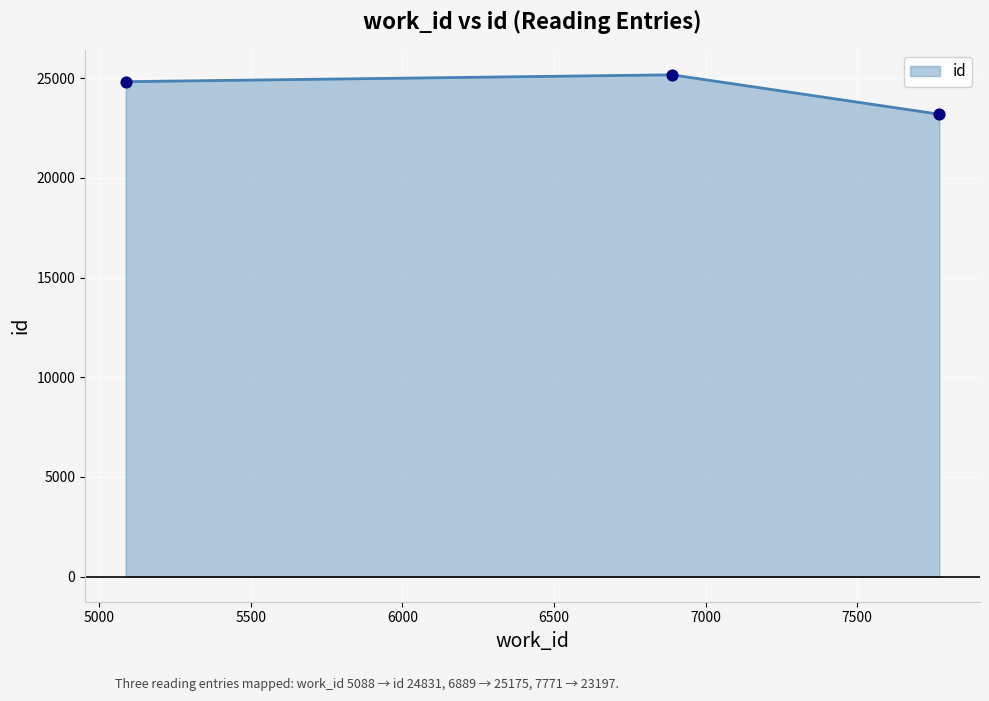

Which series contains the highest Y value?

id